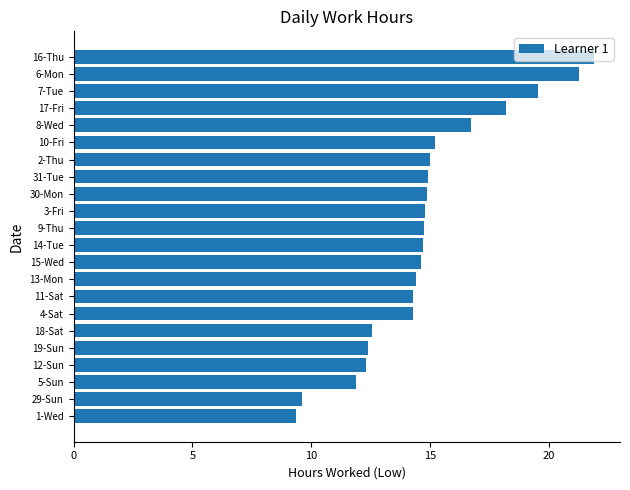

What is the sum of all values?

327.6